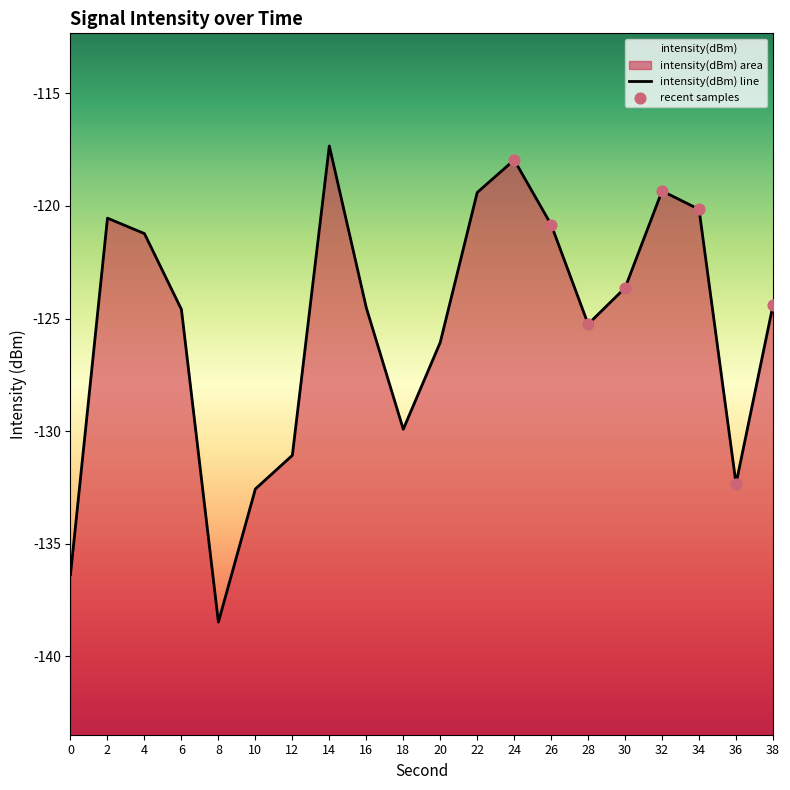

What is the change in value from 12 to 30?

+7.4